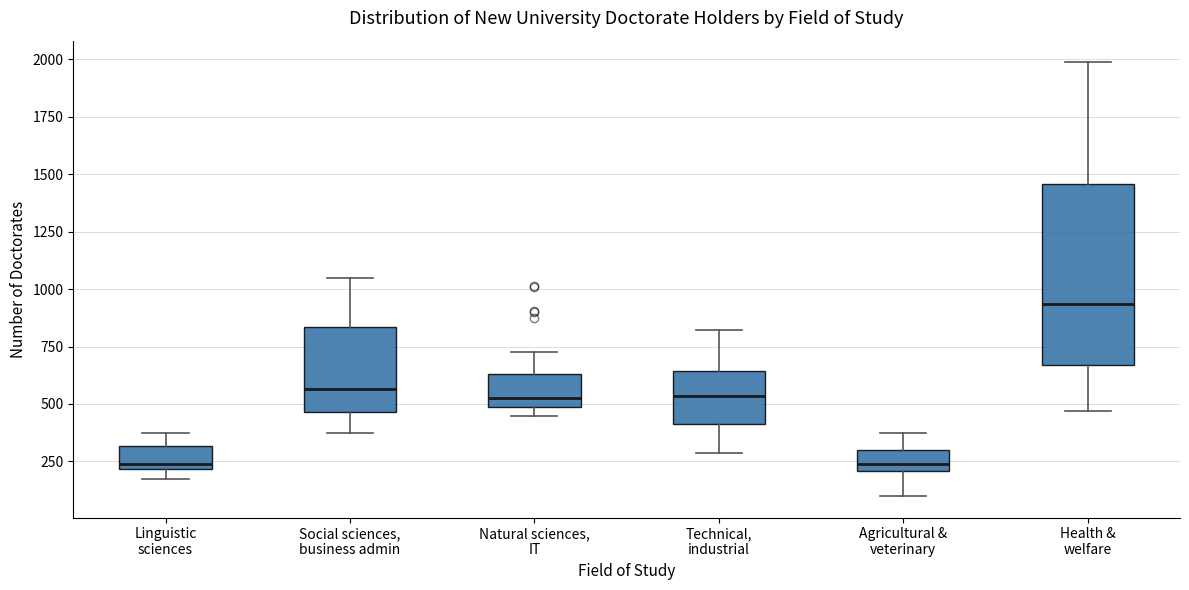

Where is the lower edge of the box for Agricultural & veterinary on the y-axis? The values are not printed on the chart, so give them approximately, as read against the axis.

200